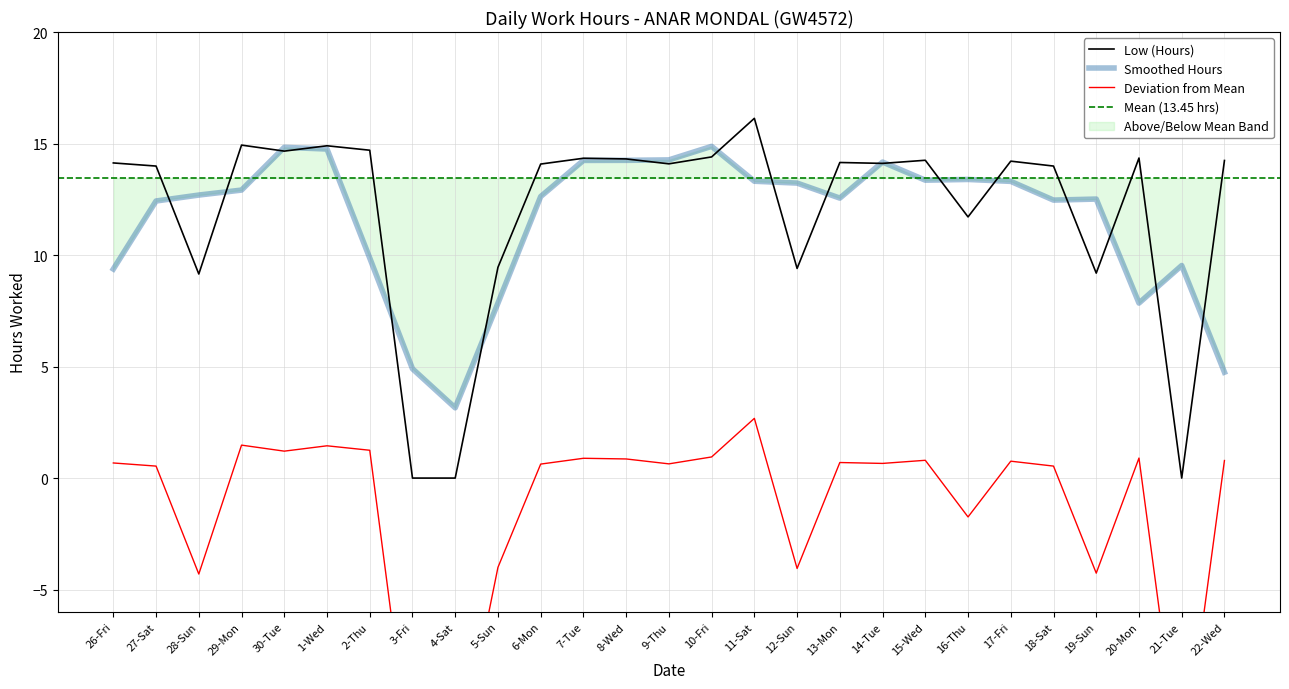

Rank the categories by value from highest to lowest.

11-Sat, 29-Mon, 1-Wed, 2-Thu, 30-Tue, 10-Fri, 20-Mon, 7-Tue, 8-Wed, 15-Wed, 22-Wed, 17-Fri, 13-Mon, 26-Fri, 14-Tue, 9-Thu, 6-Mon, 27-Sat, 18-Sat, 16-Thu, 5-Sun, 12-Sun, 19-Sun, 28-Sun, 3-Fri, 4-Sat, 21-Tue